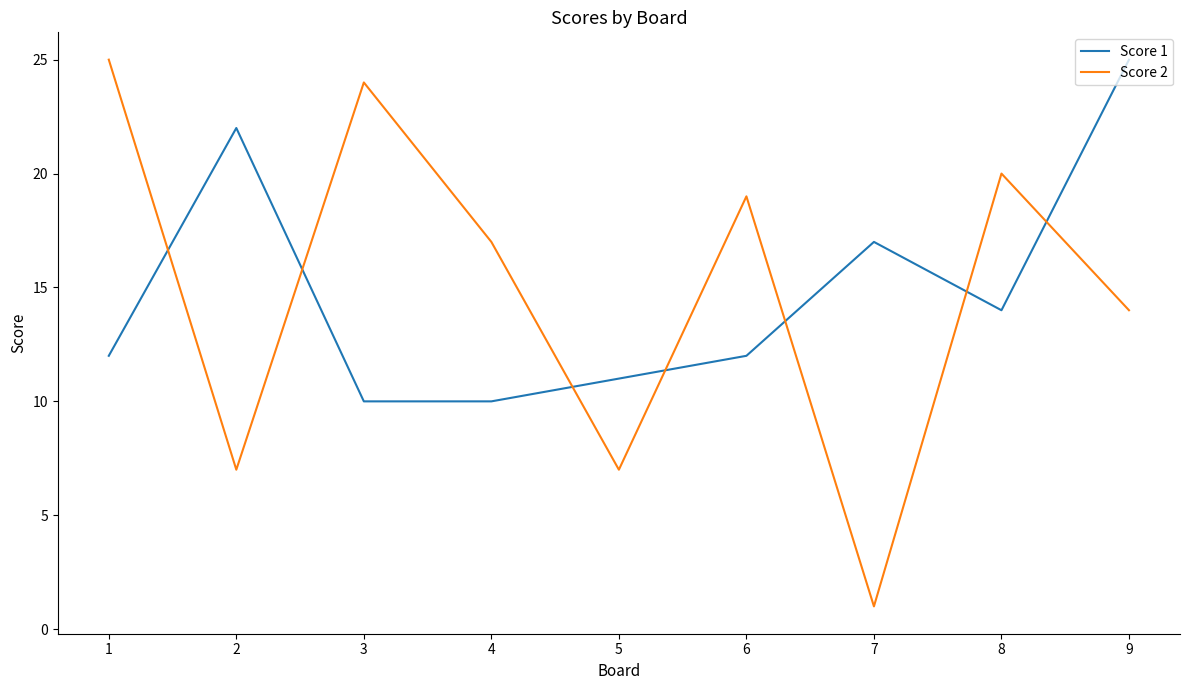

Between which two adjacent categories do Score 1 and Score 2 first intersect?

1 and 2